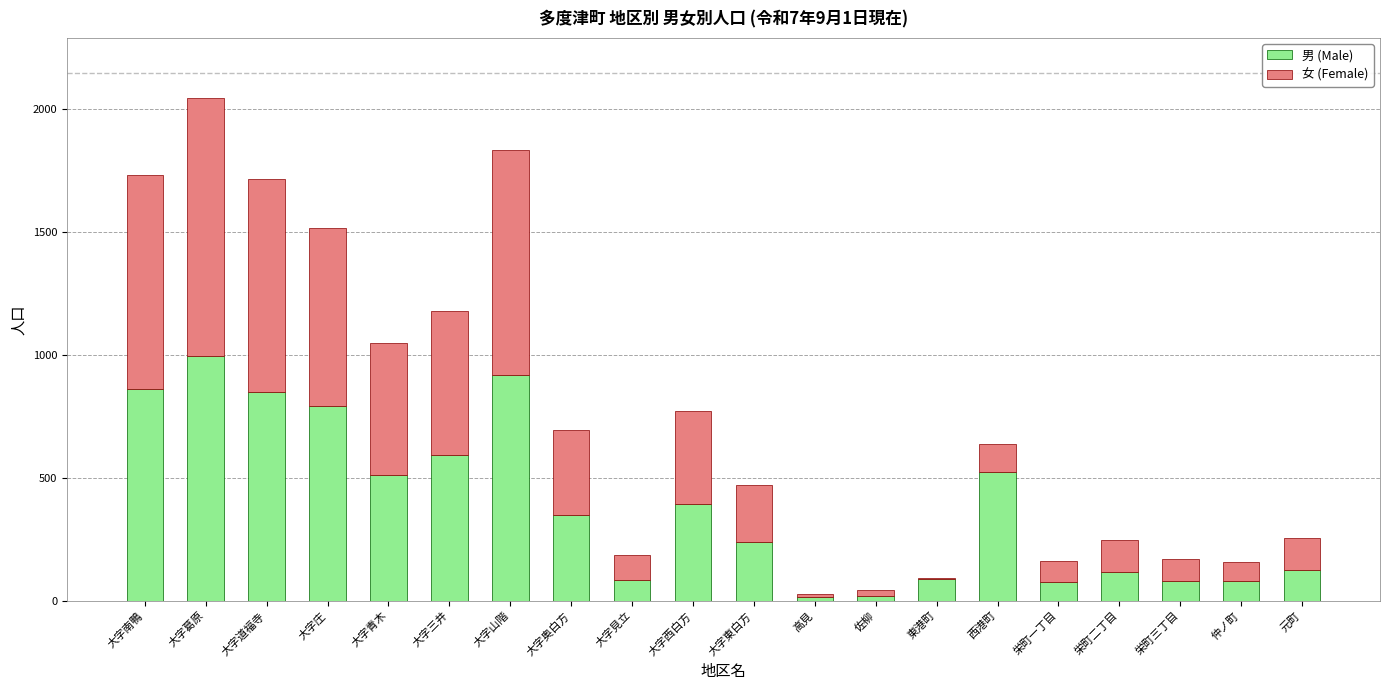

What is the total value across all series at 元町?

257